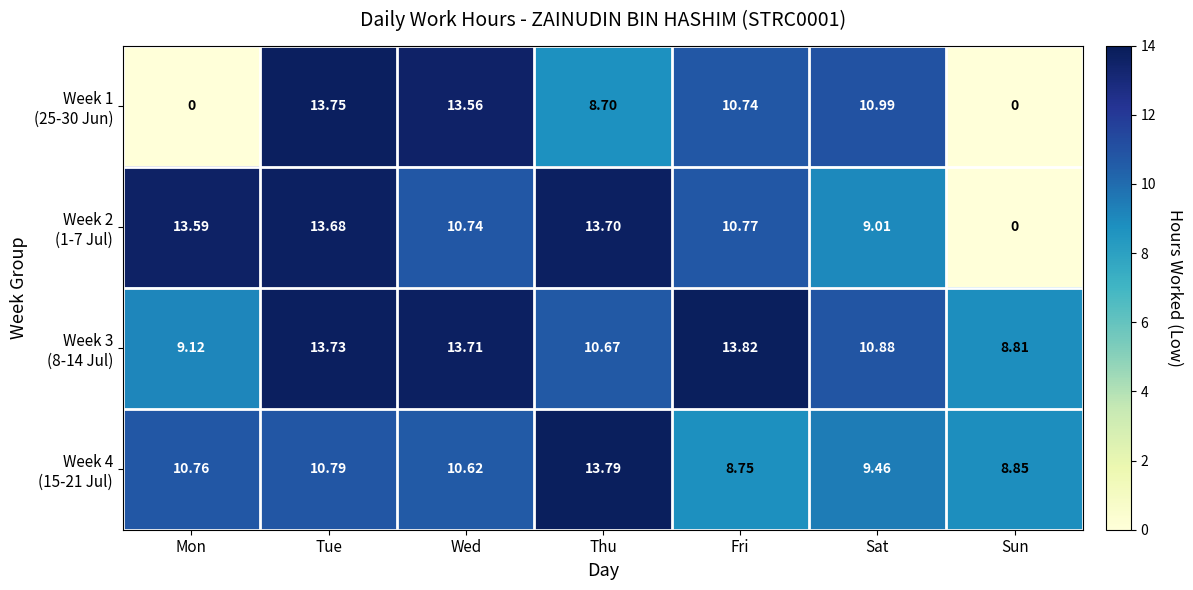

Which label corresponds to the largest value in the chart?

Fri